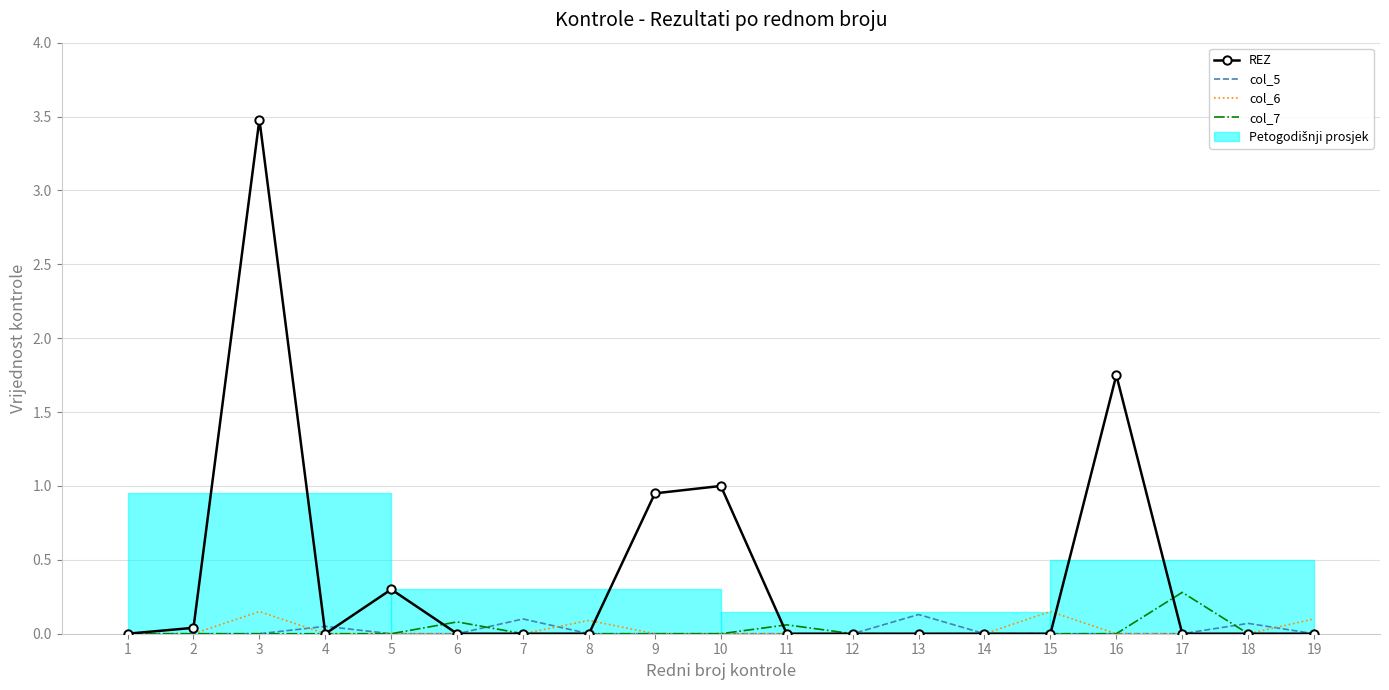

At which label is col_6 closest to 0?

1